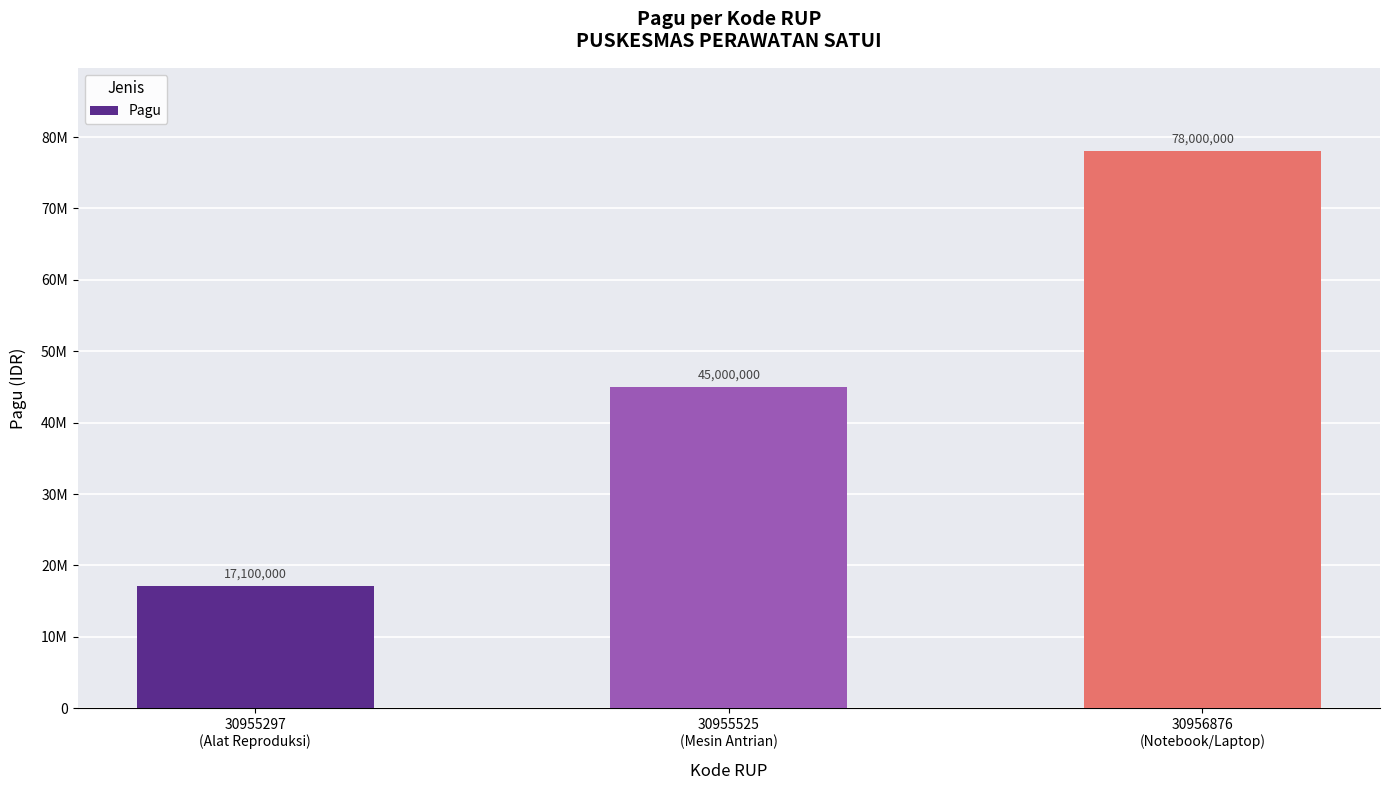

What is the difference between the maximum and minimum values?

60900000